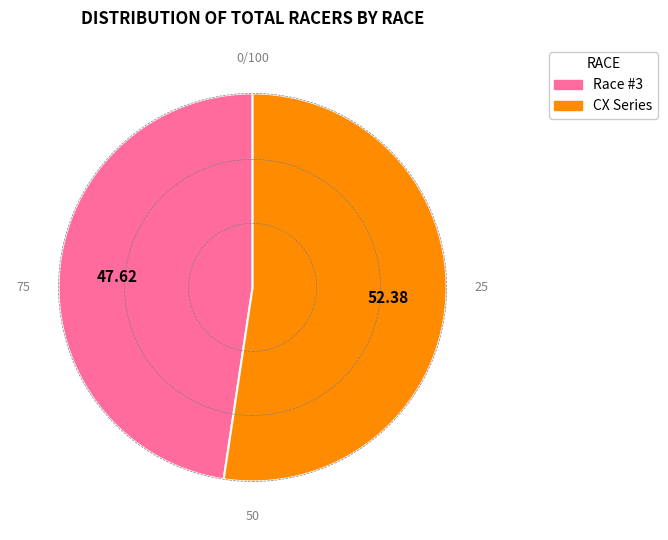

How many segments does this pie chart have?

2